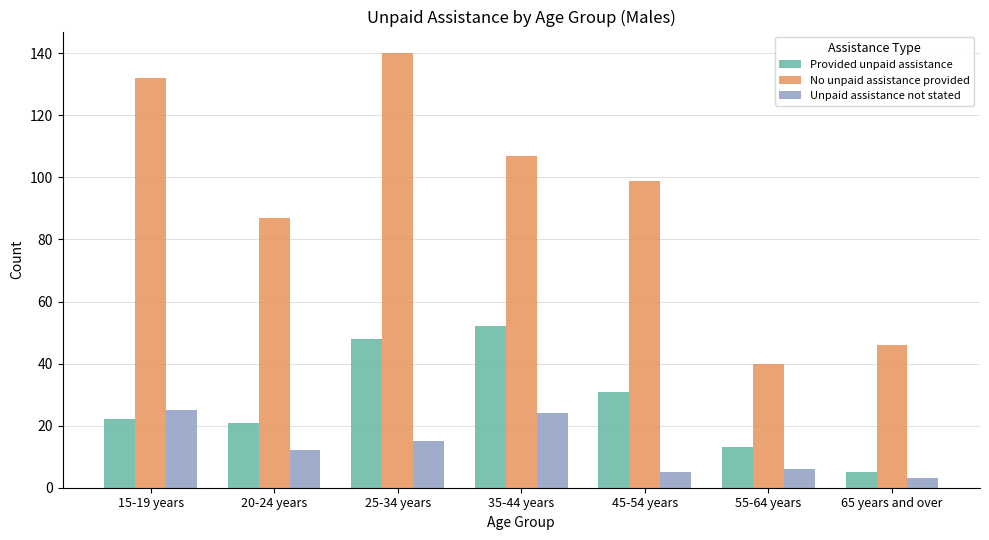

The Provided unpaid assistance series shows 13 at 55-64 years. True or false?

True